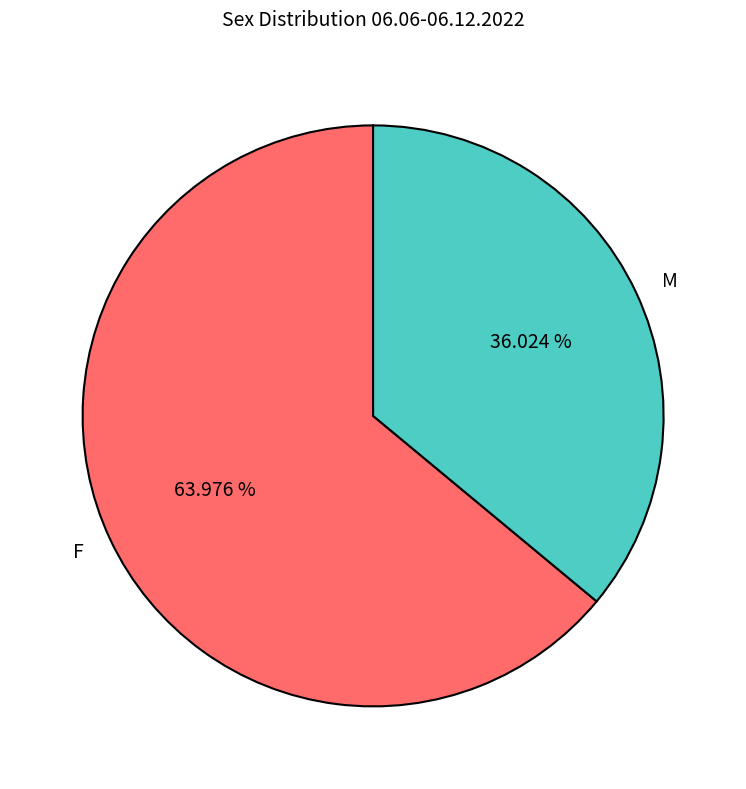

Is there a majority slice in this chart?

Yes